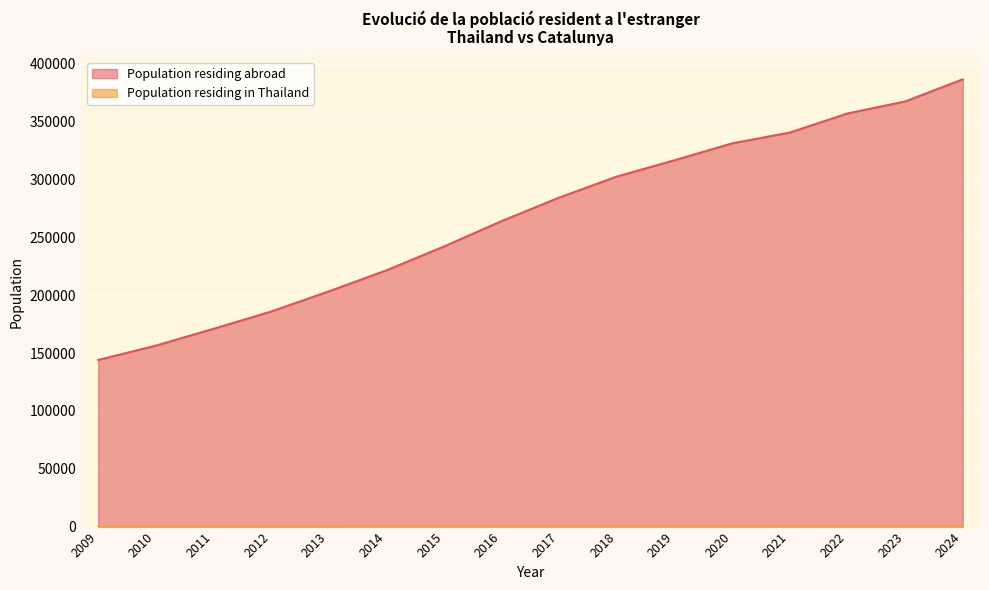

Which series has the widest spread of values?

Population residing abroad